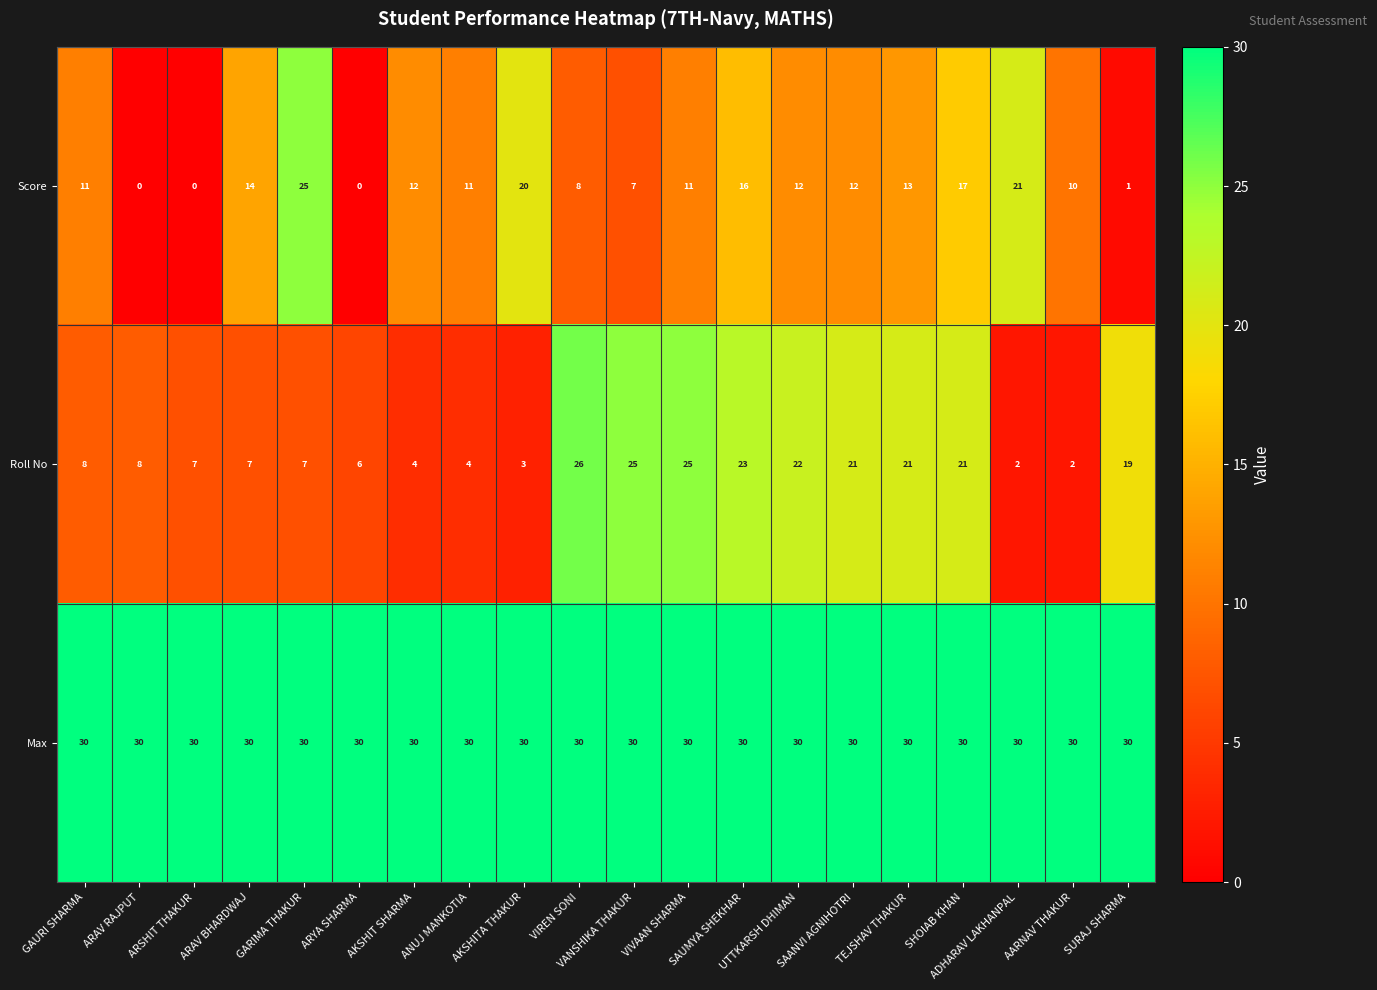

What is the maximum value for Max?

30